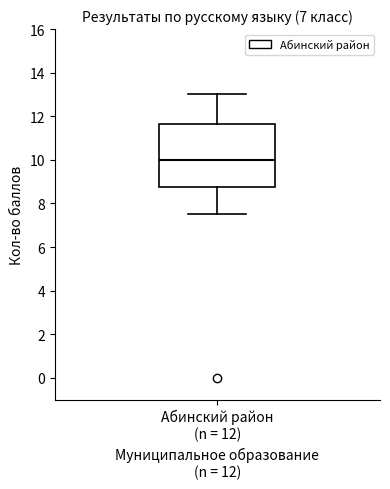

Transcribe this box plot: give where the median line is, the range the box spans, and where the two whiskers end, as read against the y-axis. The values are not printed on the chart, so give them approximately, as read against the axis.

median 10.0, box 8.8 to 11.6, whiskers 7.6 to 13.0